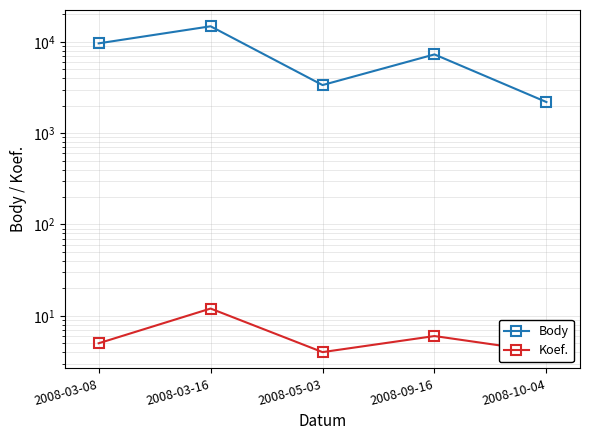

How many data points does each series have?

5